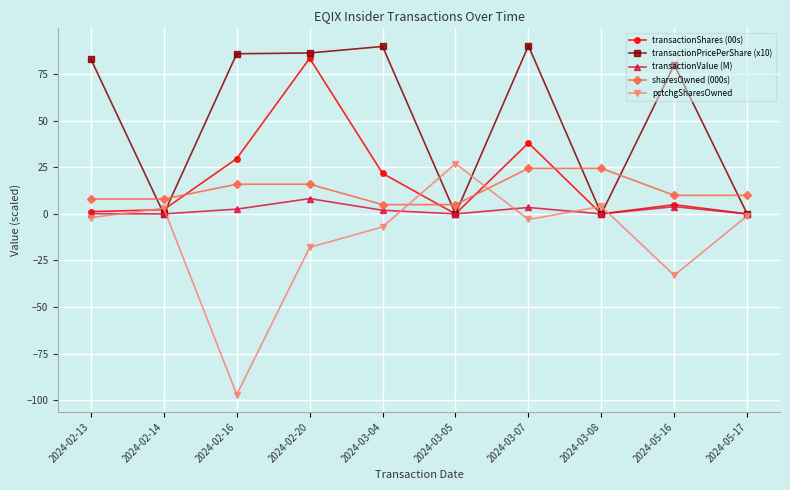

Count the number of categories in the chart.

10